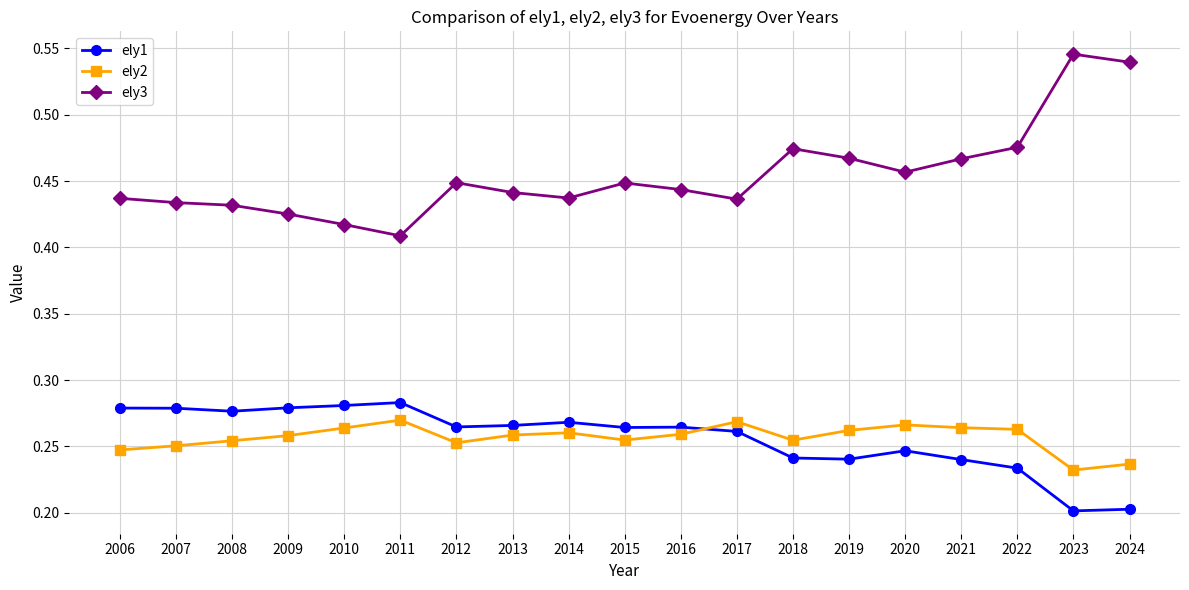

How many ely1 values are between 0 and 1?

19